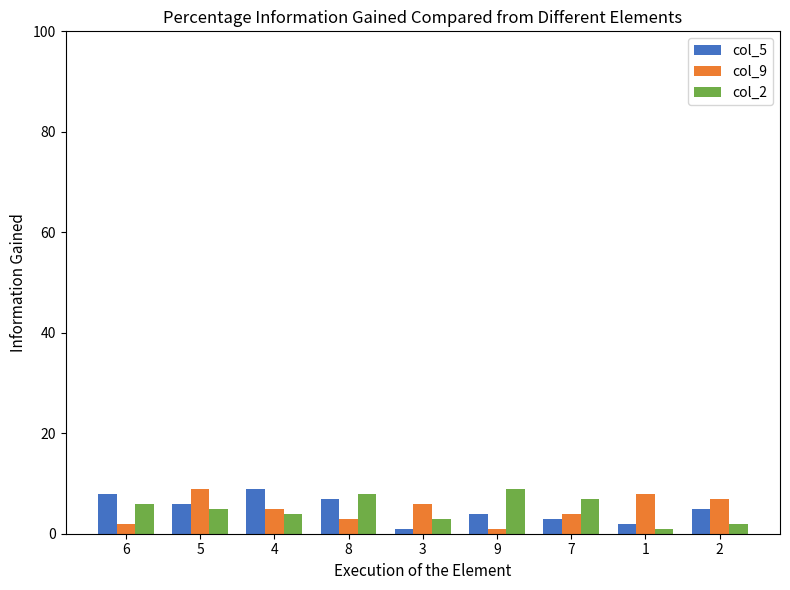

What are all the series names shown in the legend?

col_5, col_9, col_2